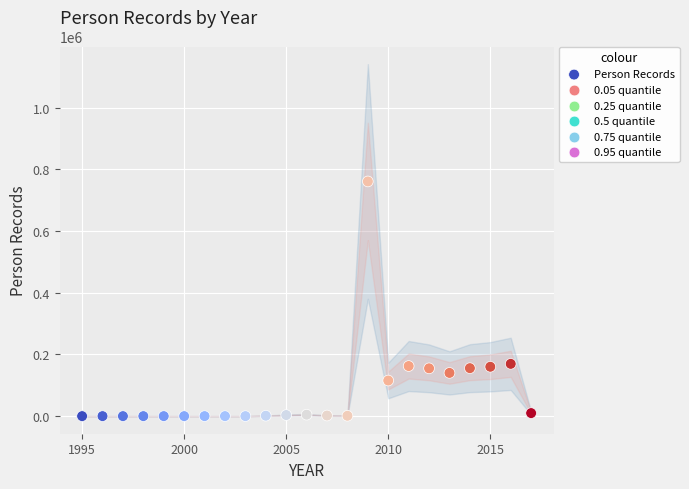

What is the range of Y values (max minus min)?

761166